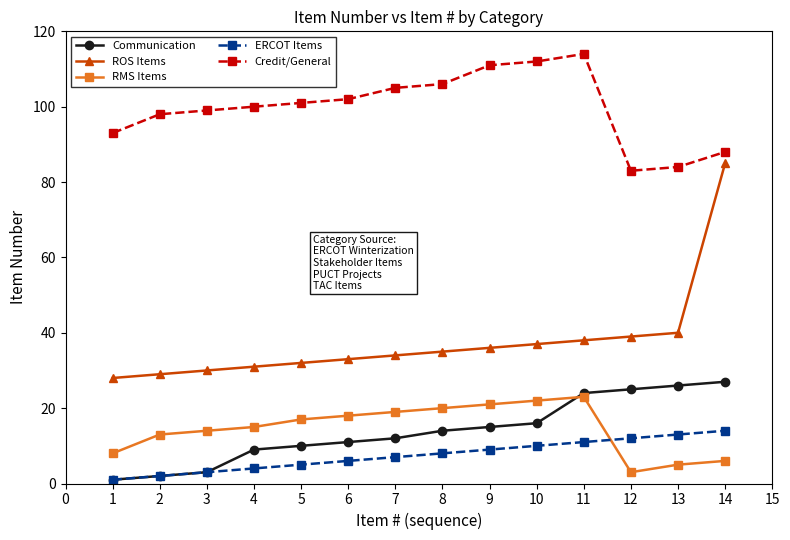

What is the maximum value for Communication?

27